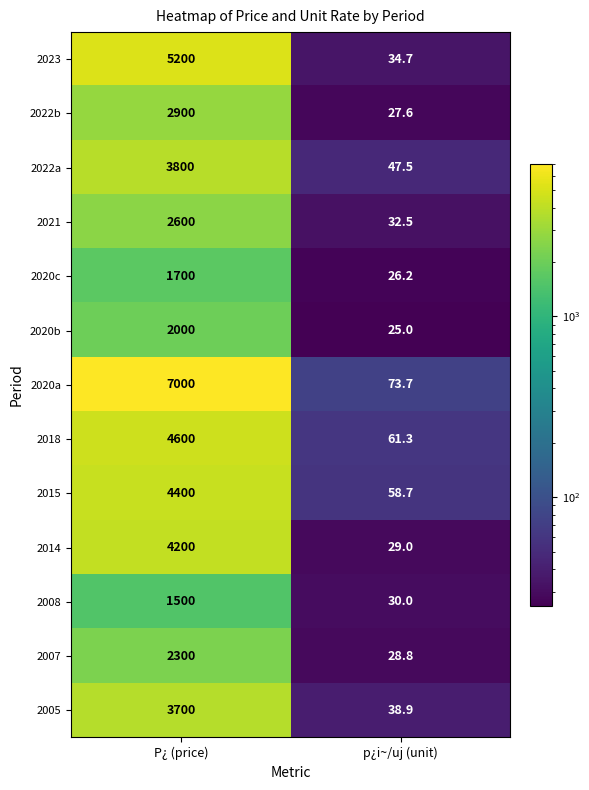

At p¿i~/uj (unit), list the series in order from largest to smallest.

2020a, 2018, 2015, 2022a, 2005, 2023, 2021, 2008, 2014, 2007, 2022b, 2020c, 2020b